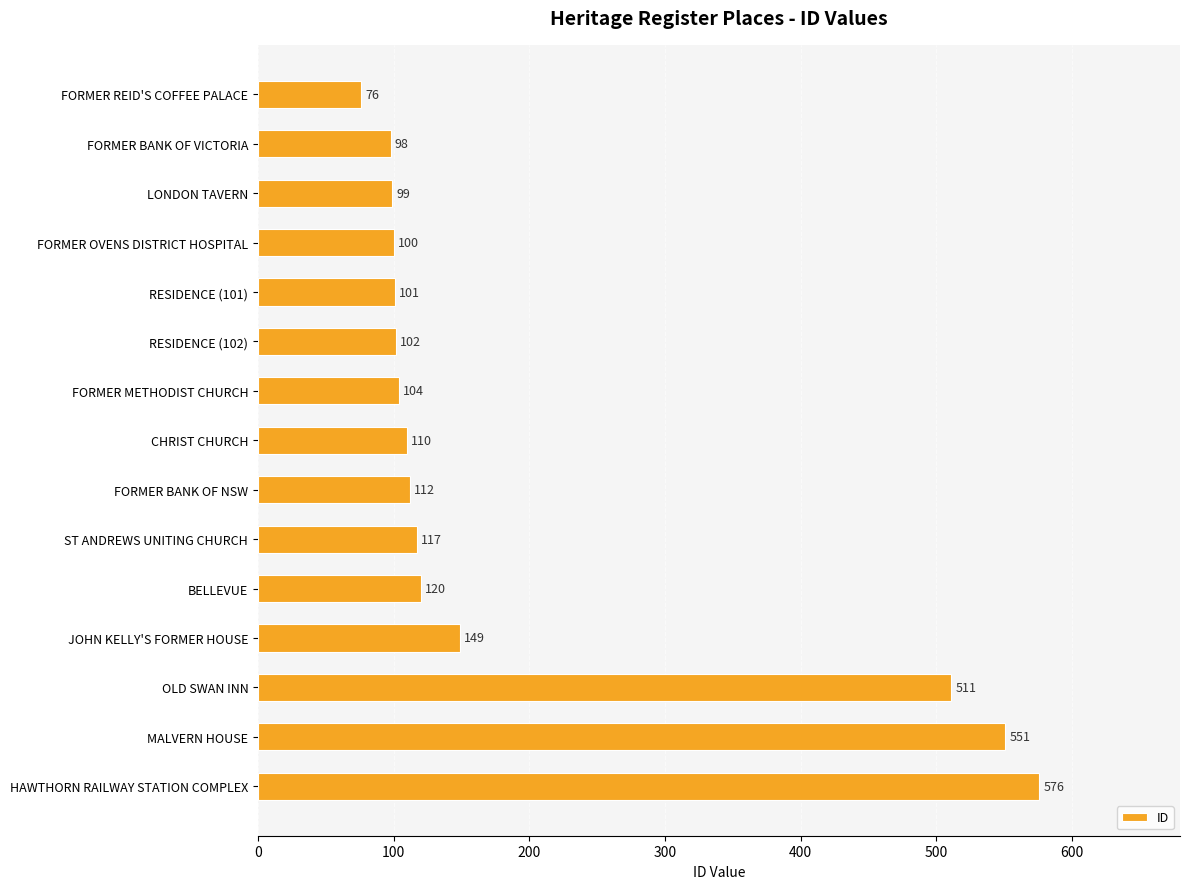

What is the difference between the maximum and minimum values?

500